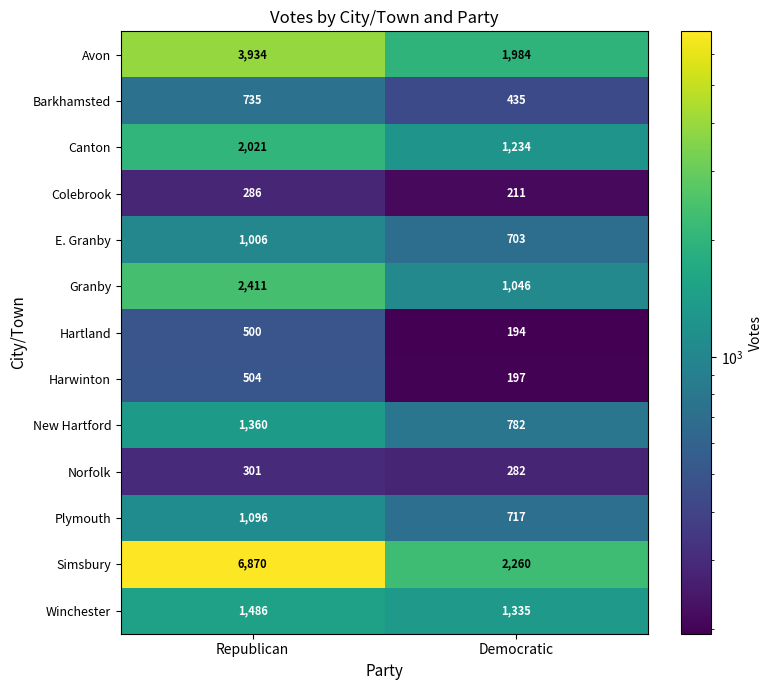

Which series has the largest total across all categories?

Simsbury